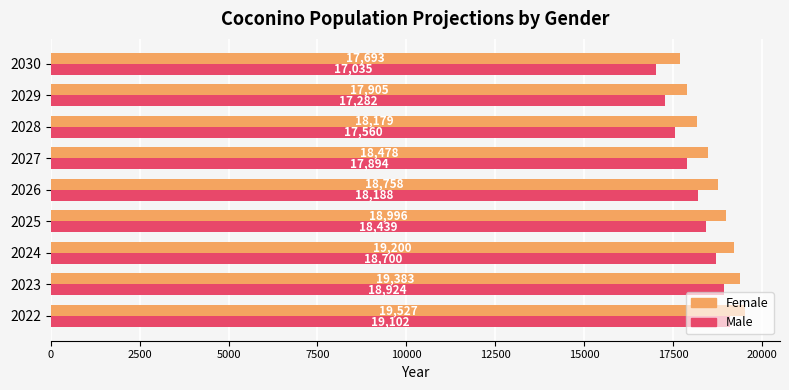

Which series has the largest total across all categories?

Female